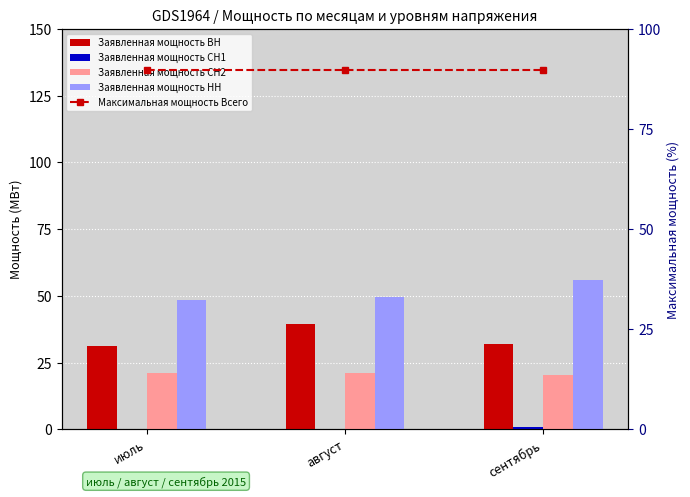

Which has a higher value, сентябрь or июль?

сентябрь